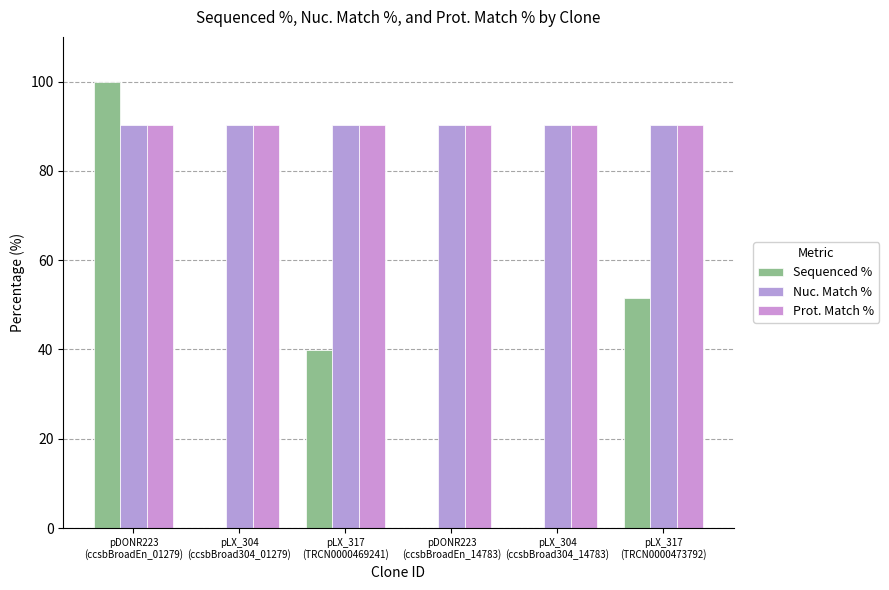

The Prot. Match % series shows 53.9 at pDONR223
(ccsbBroadEn_01279). True or false?

False